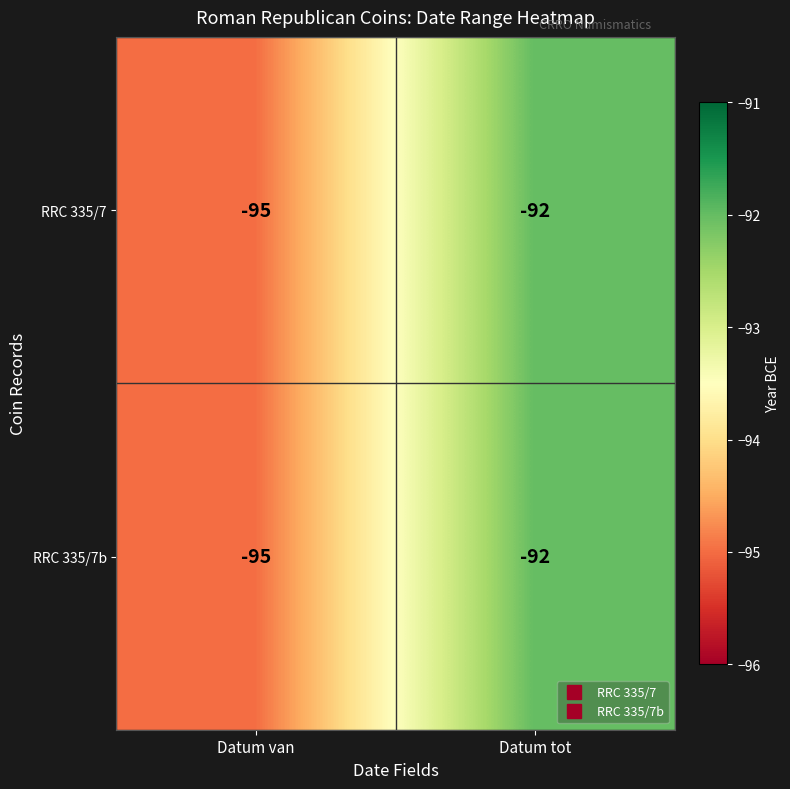

True or false: RRC 335/7 has a value of -92 at Datum tot.

True